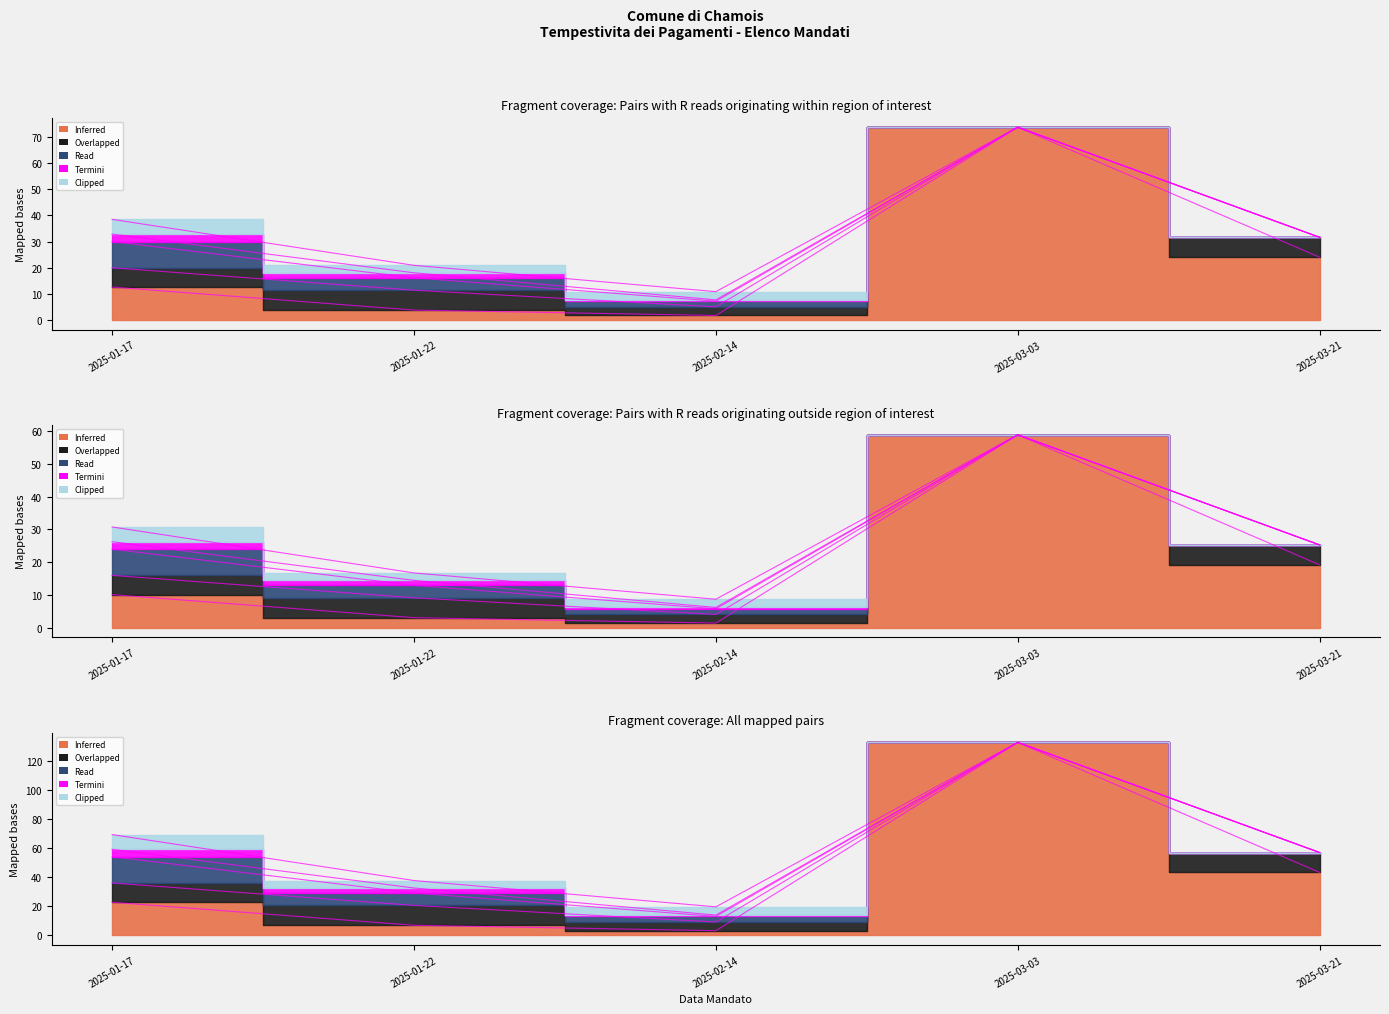

Reading right to left, transcribe all the data shown in this chart.

2025-03-21=43.2	2025-03-03=132.6	2025-02-14=3.1	2025-01-22=6.8	2025-01-17=22.7